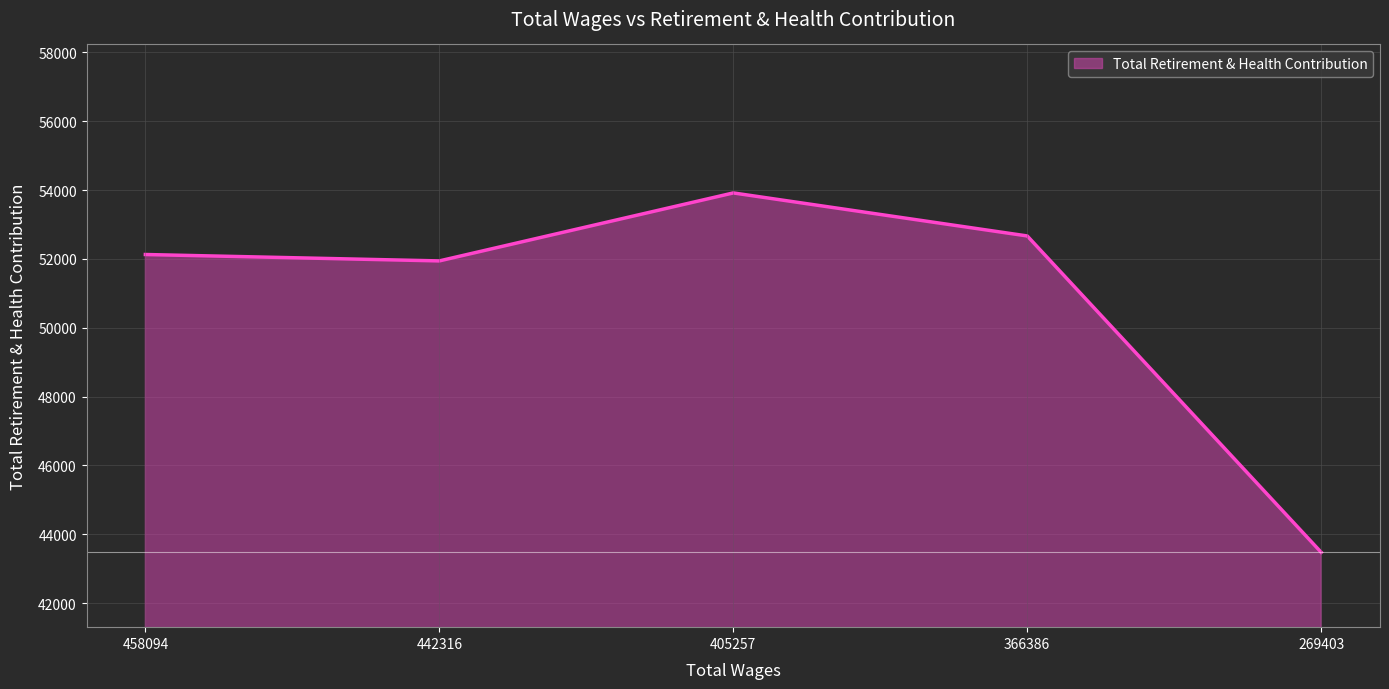

Rank the categories by value from lowest to highest.

269403, 442316, 458094, 366386, 405257